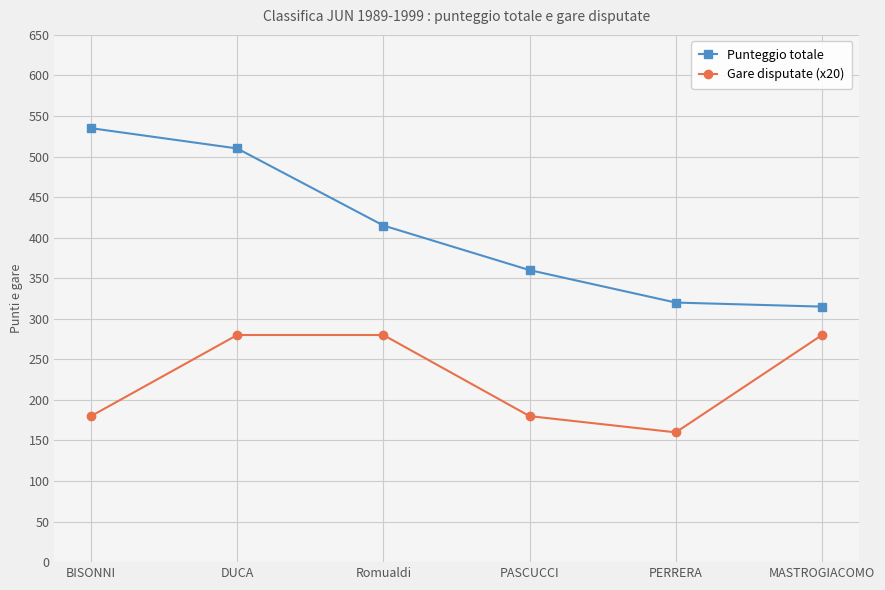

What is the average value of the Gare disputate (x20) series?

227